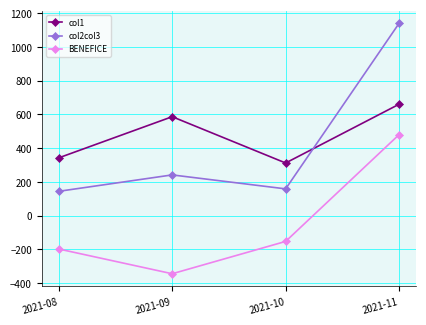

What is the greatest value displayed?

1139.8